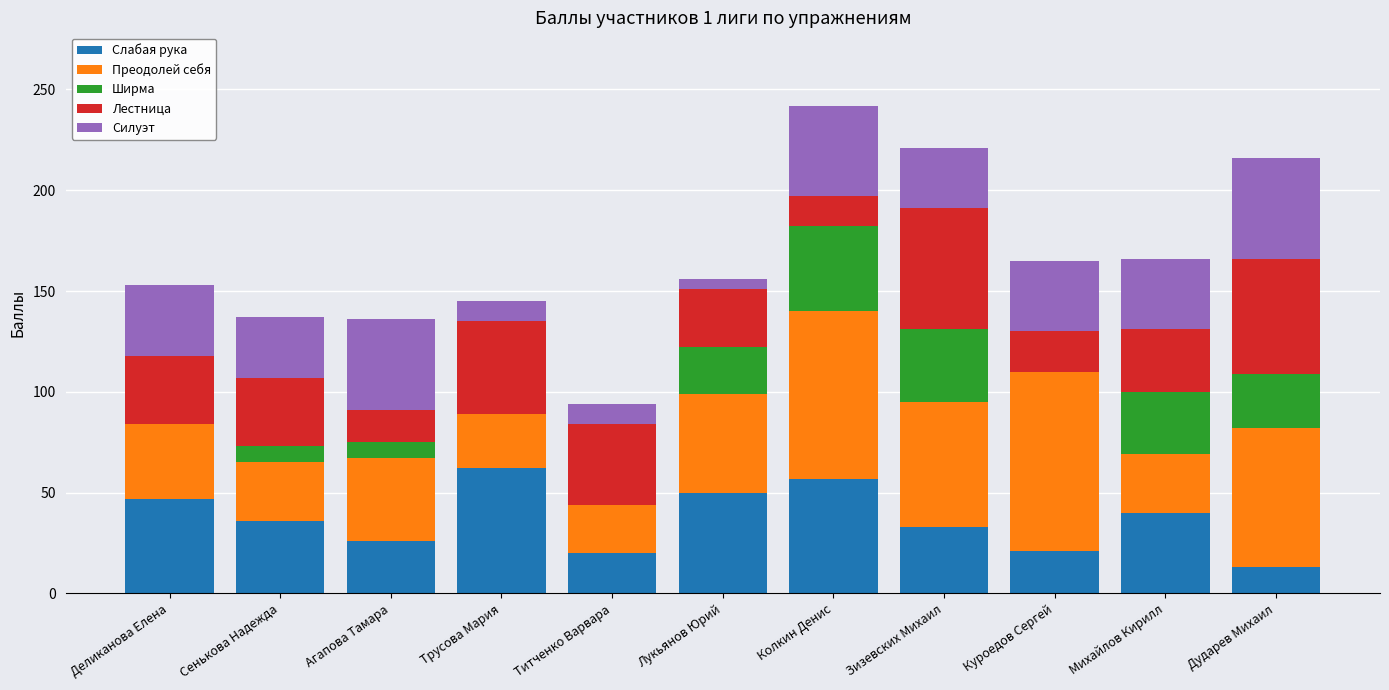

What is the maximum value for Слабая рука?

62